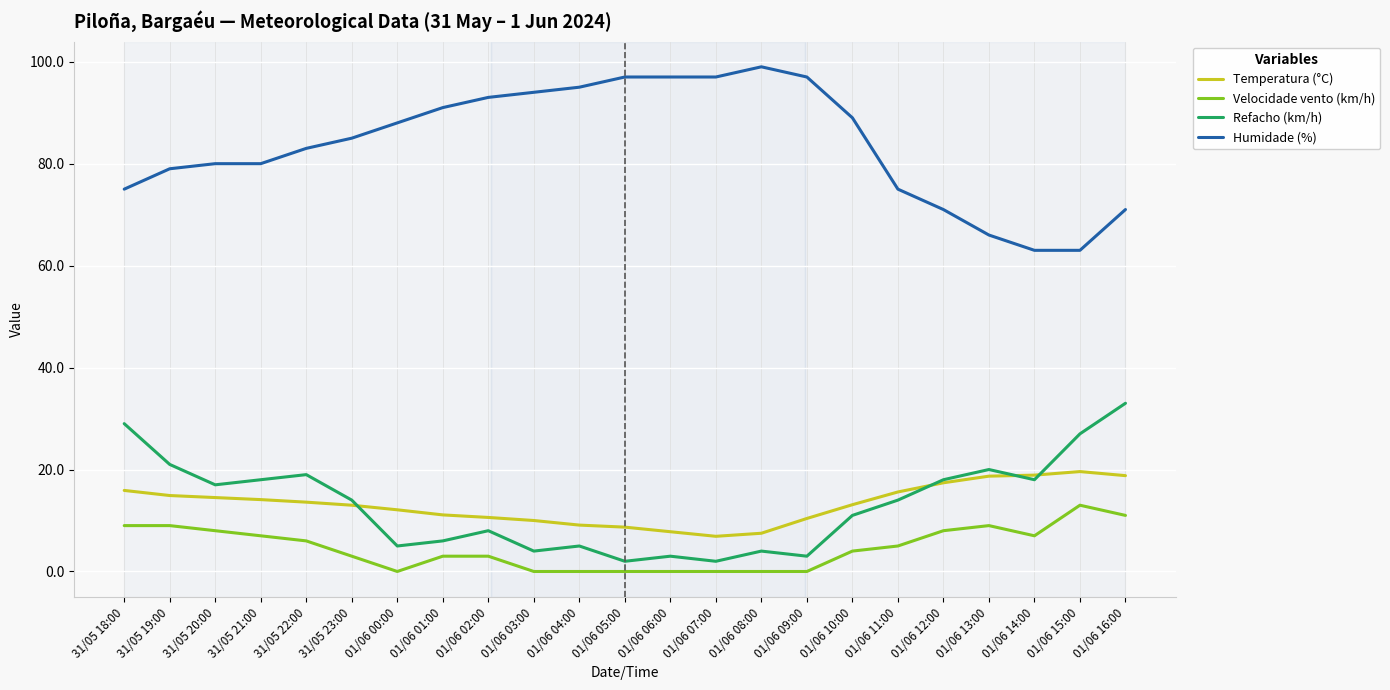

Is the value of Refacho (km/h) at 01/06 08:00 greater than the value of Temperatura (°C) at 01/06 05:00?

No